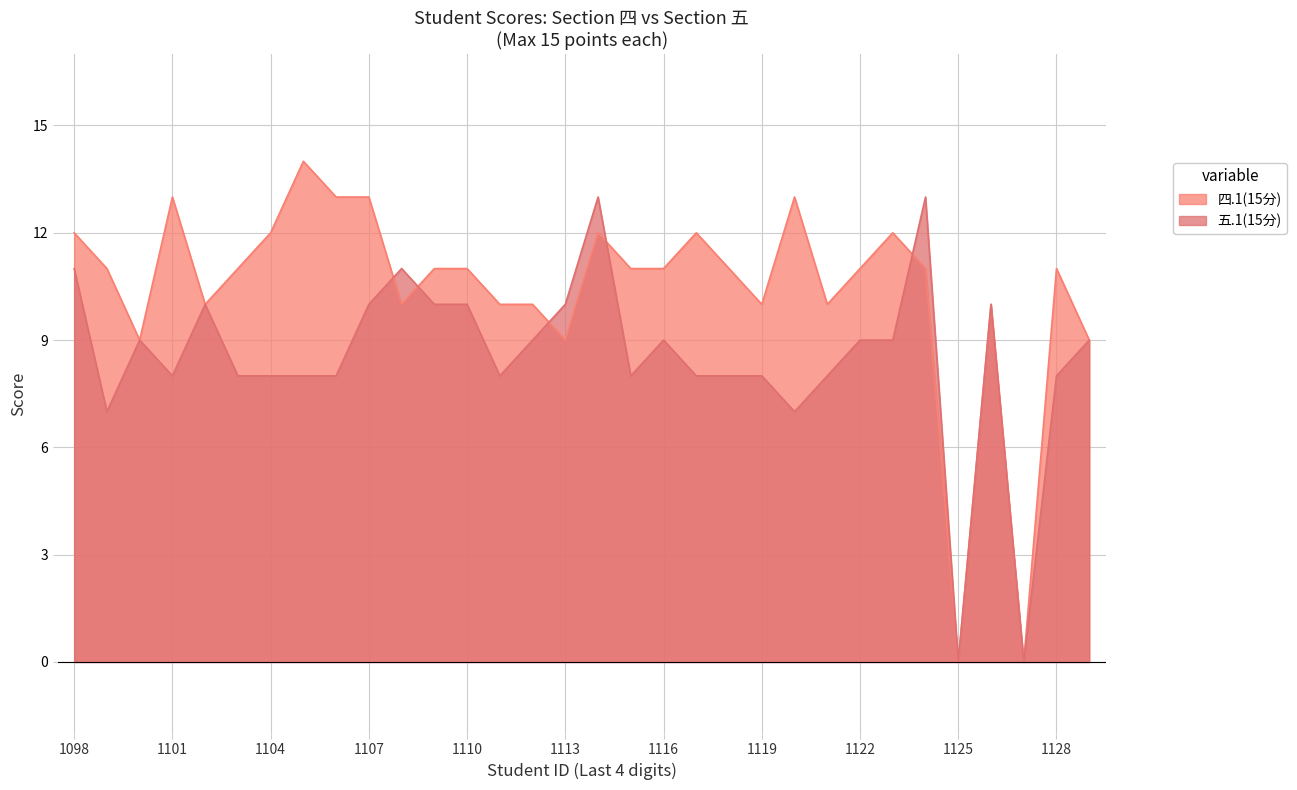

Which series ends up on top after the final intersection of 四.1(15分) and 五.1(15分)?

五.1(15分)